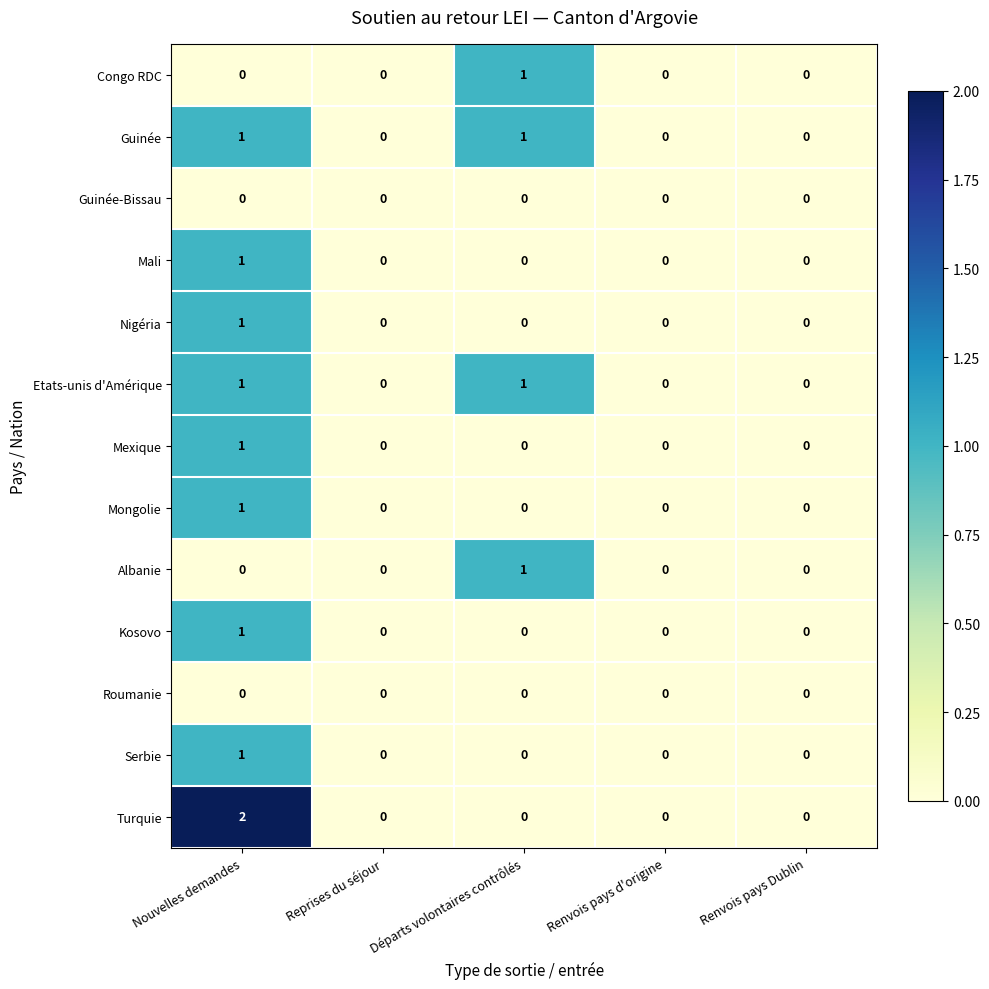

Which series has the largest range (max minus min)?

Turquie